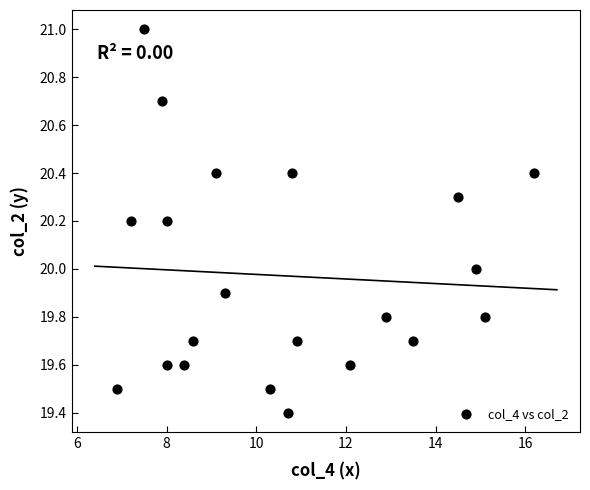

What is the range of Y values (max minus min)?

1.6